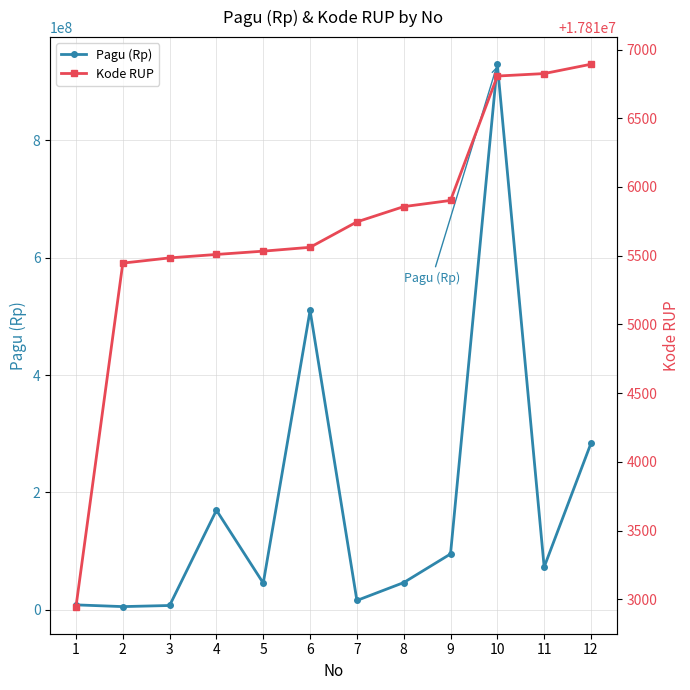

Is the value of Kode RUP at 2 greater than the value of Pagu (Rp) at 5?

No